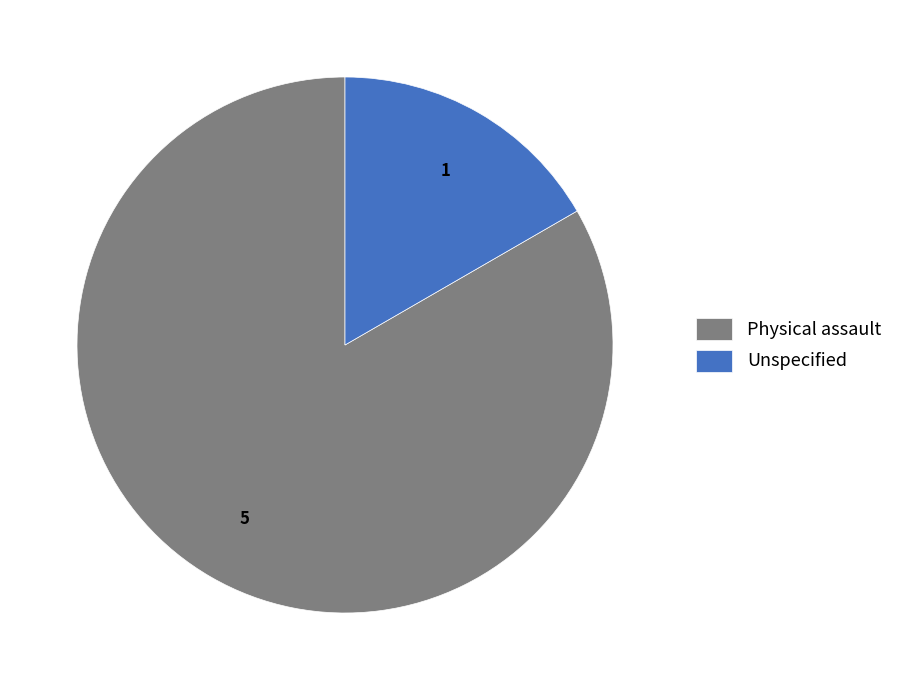

Is there a majority slice in this chart?

Yes